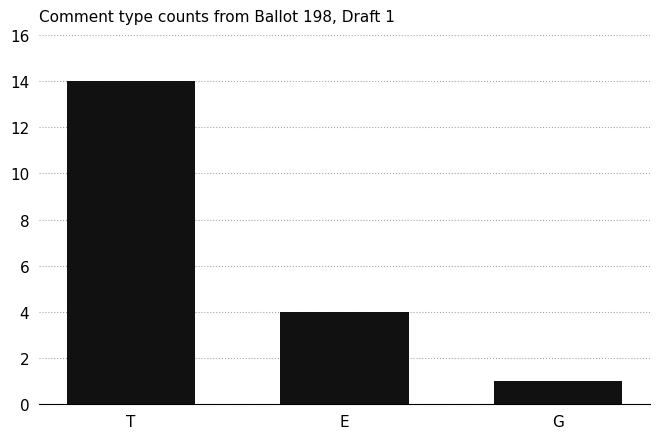

Which category has the lowest value across all series?

G